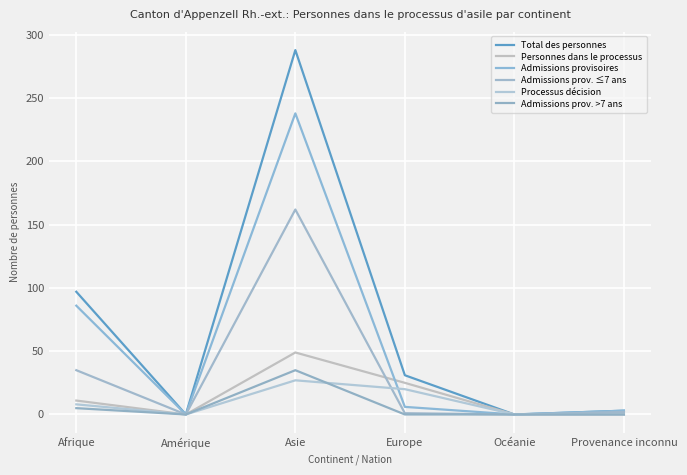

Reading left to right, transcribe all the data shown in this chart.

Total des personnes: Afrique=97	Amérique=0	Asie=288	Europe=31	Océanie=0	Provenance inconnu=3
Personnes dans le processus: Afrique=11	Amérique=0	Asie=49	Europe=25	Océanie=0	Provenance inconnu=0
Admissions provisoires: Afrique=86	Amérique=0	Asie=238	Europe=6	Océanie=0	Provenance inconnu=3
Admissions prov. ≤7 ans: Afrique=35	Amérique=0	Asie=162	Europe=1	Océanie=0	Provenance inconnu=2
Processus décision: Afrique=8	Amérique=0	Asie=27	Europe=20	Océanie=0	Provenance inconnu=0
Admissions prov. >7 ans: Afrique=5	Amérique=0	Asie=35	Europe=0	Océanie=0	Provenance inconnu=0